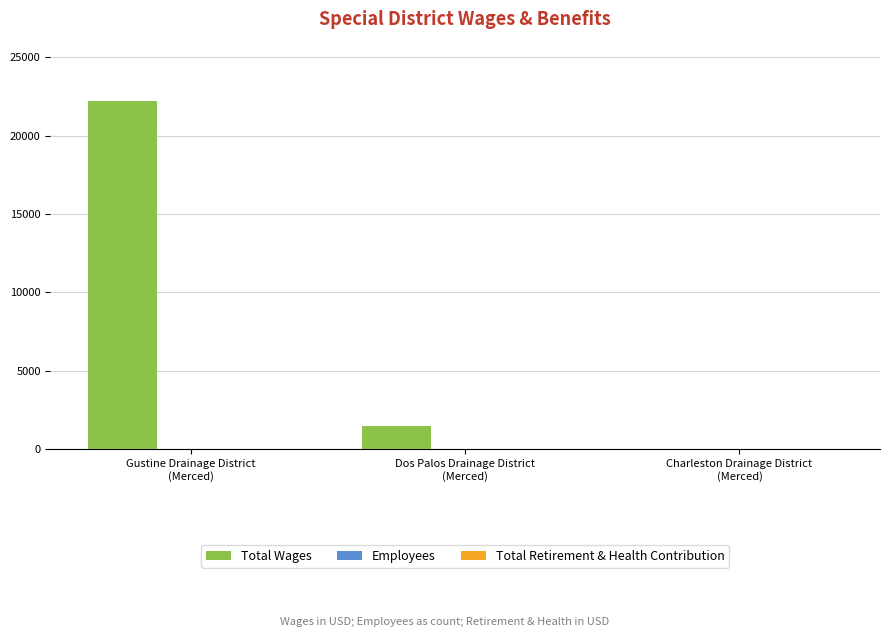

Which series changed the most between Dos Palos Drainage District
(Merced) and Charleston Drainage District
(Merced)?

Total Wages